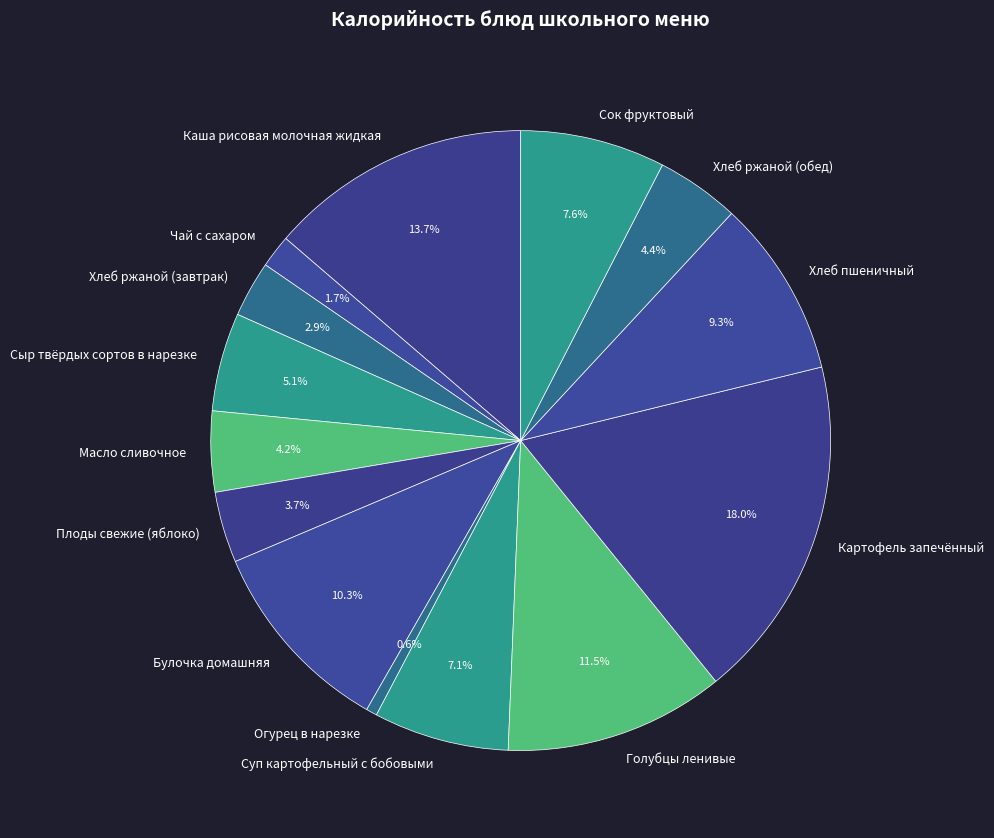

How much of the chart is everything except Чай с сахаром?

98.3%